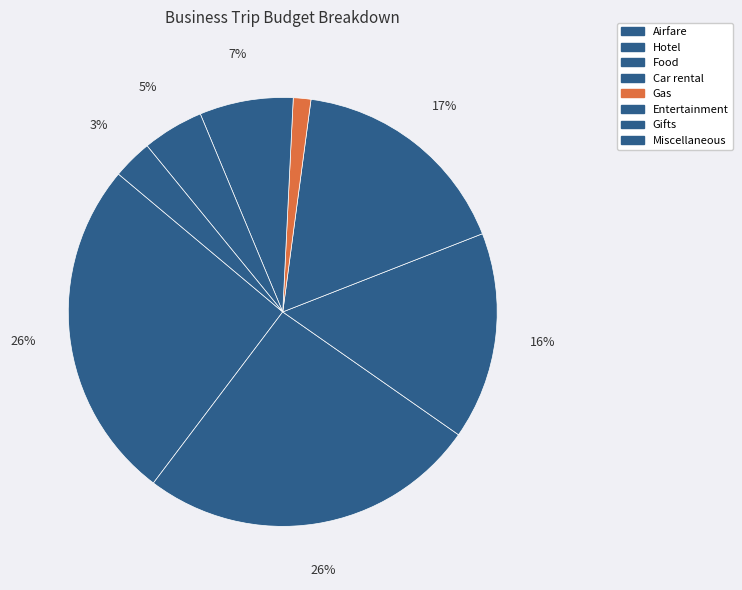

Rank the categories by value from lowest to highest.

Gas, Miscellaneous, Gifts, Entertainment, Food, Car rental, Hotel, Airfare